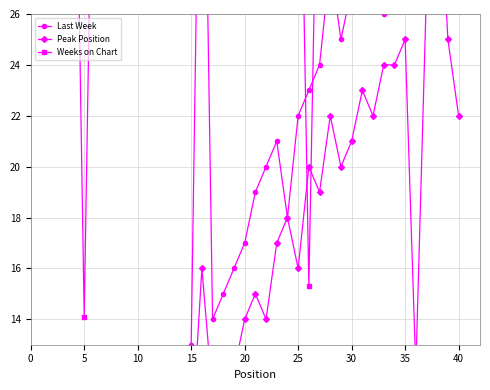

What is the difference between the maximum and second lowest values in the Weeks on Chart series?

24.8